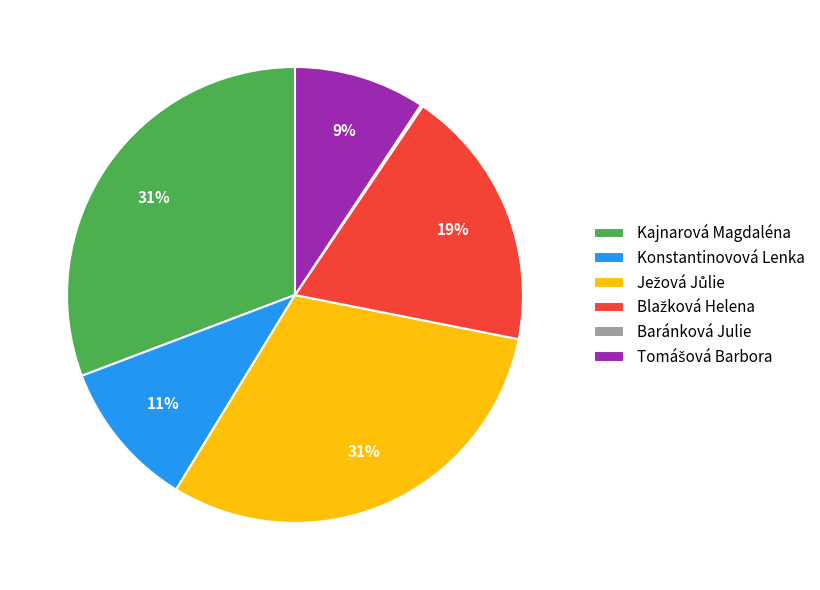

To the nearest percent, what percentage of the pie is Kajnarová Magdaléna?

31%